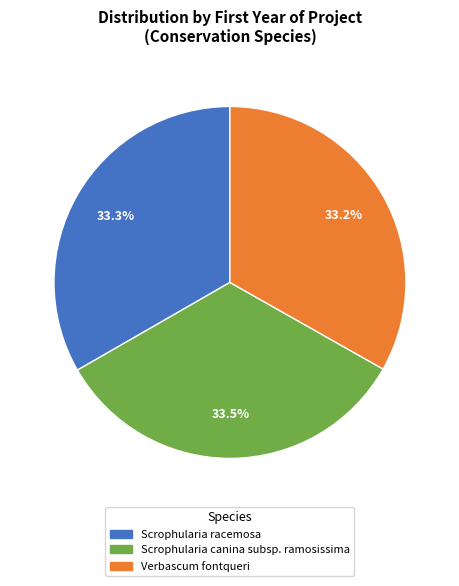

True or false: Scrophularia racemosa accounts for 40% of the total.

False